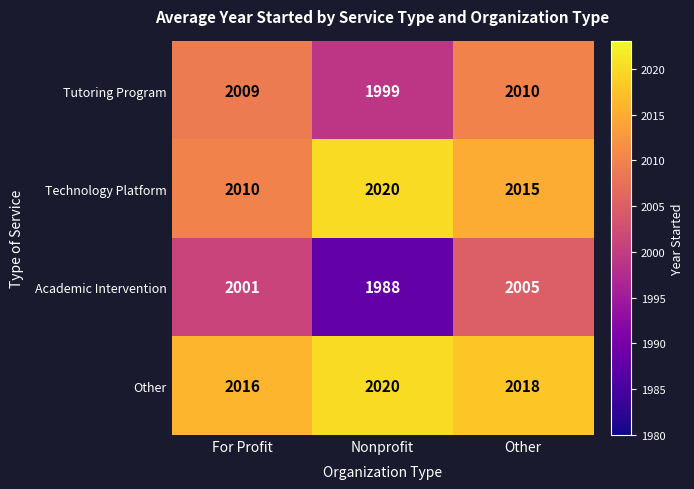

What is the total value across all series at Other?

8048